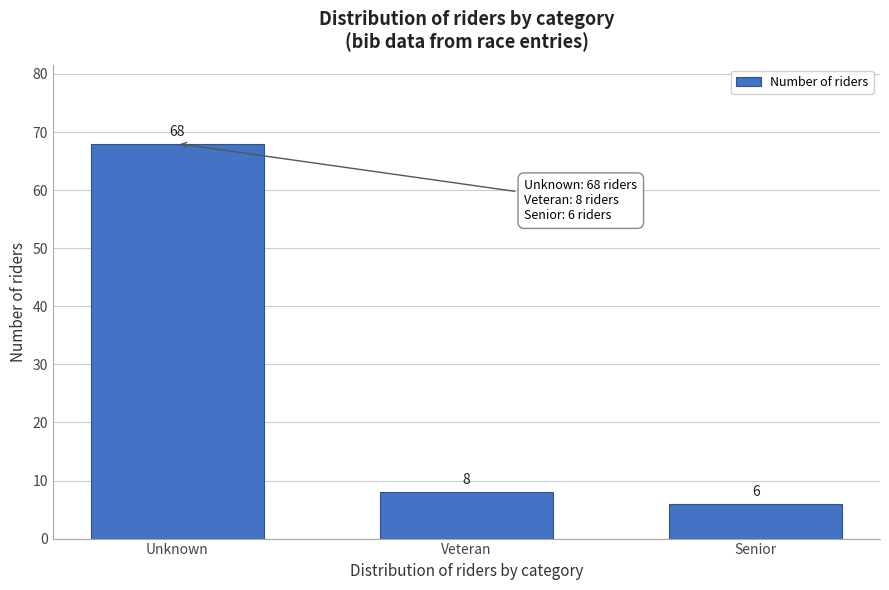

Reading left to right, what are all the values shown in this chart?

68	8	6